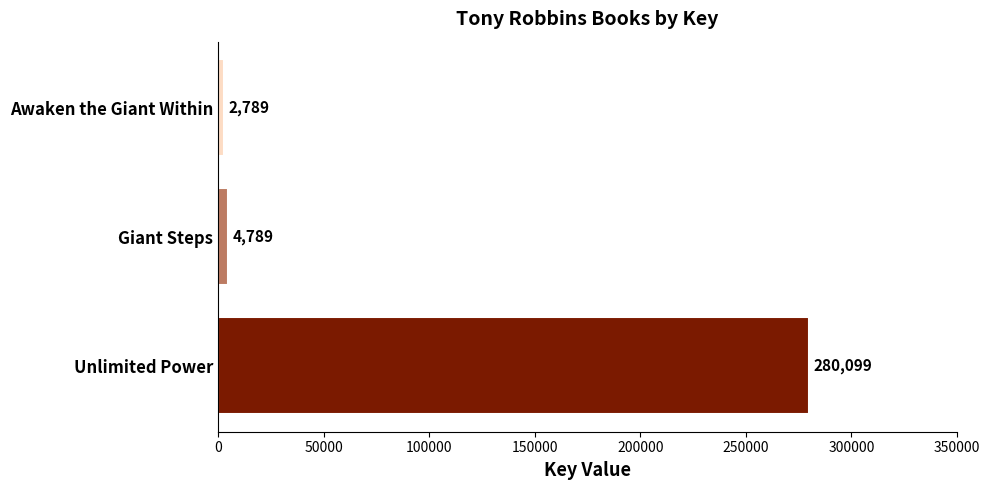

Which category has the lowest value across all series?

Awaken the Giant Within